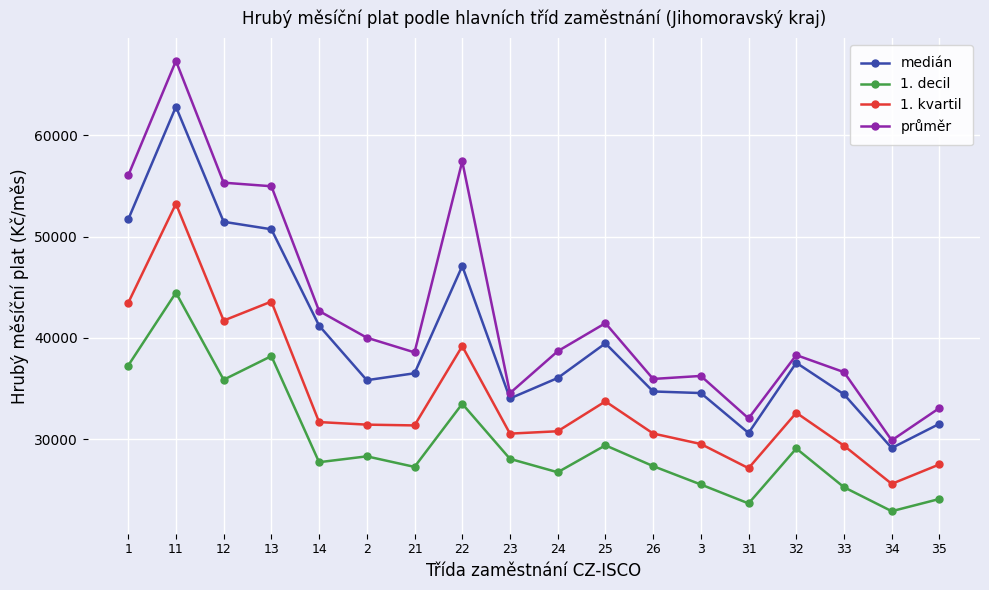

Does the chart display data point markers on the line(s)?

Yes